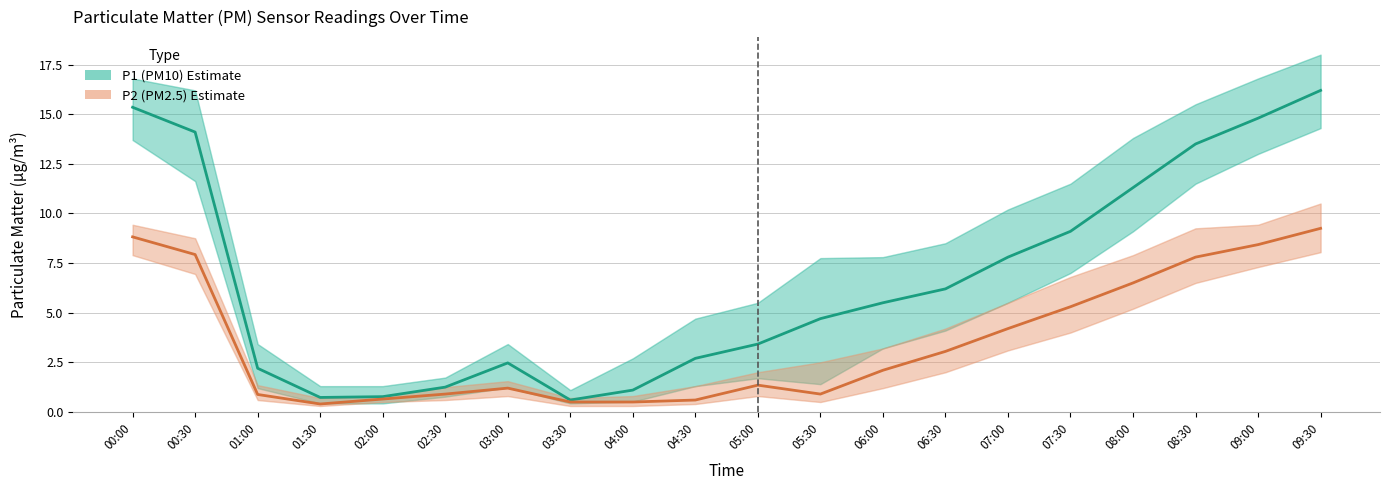

What is the value of the P2 (PM2.5) point at the 14th from the left?

3.0